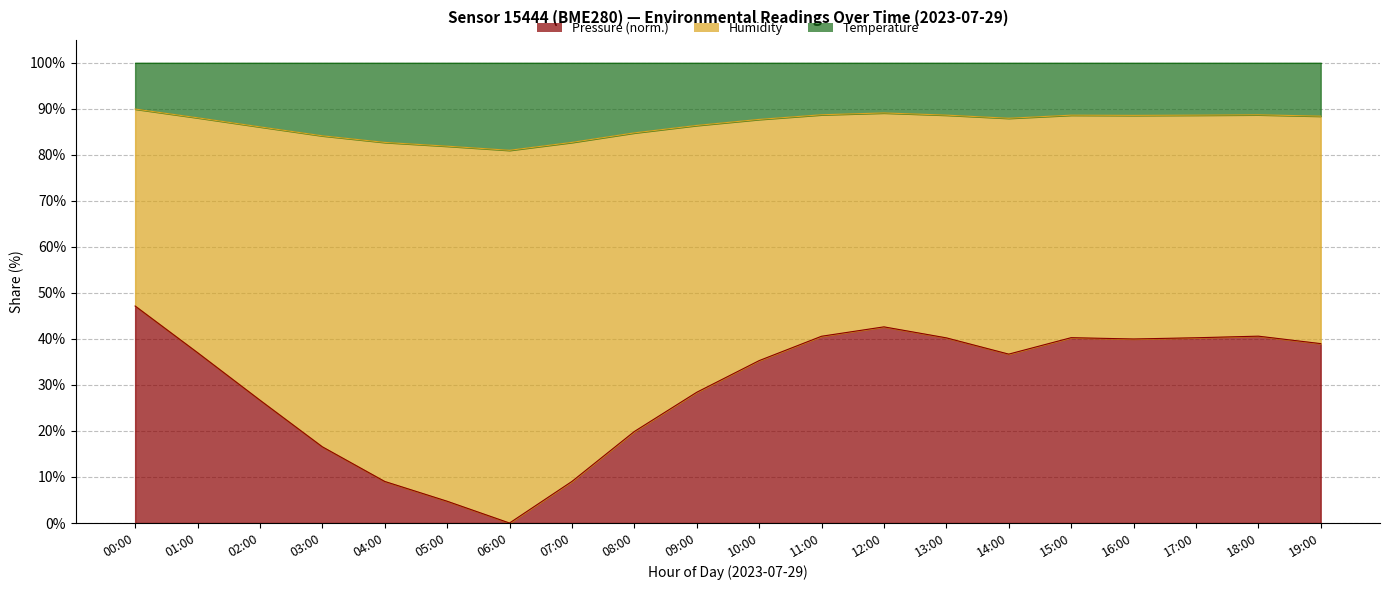

At which category is the sum across all series the highest?

00:00